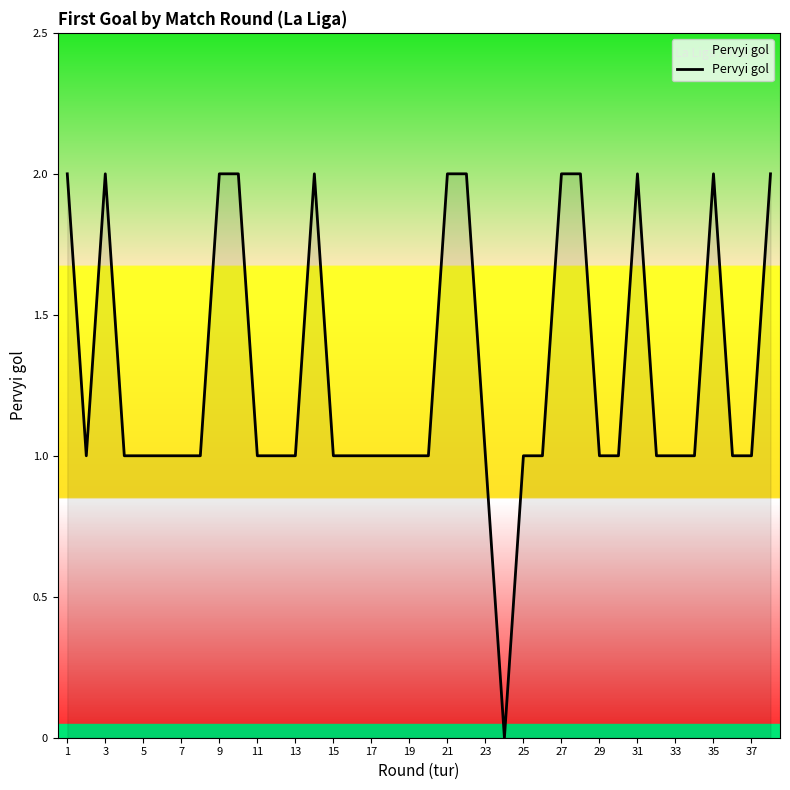

Does the chart have visible grid lines?

No